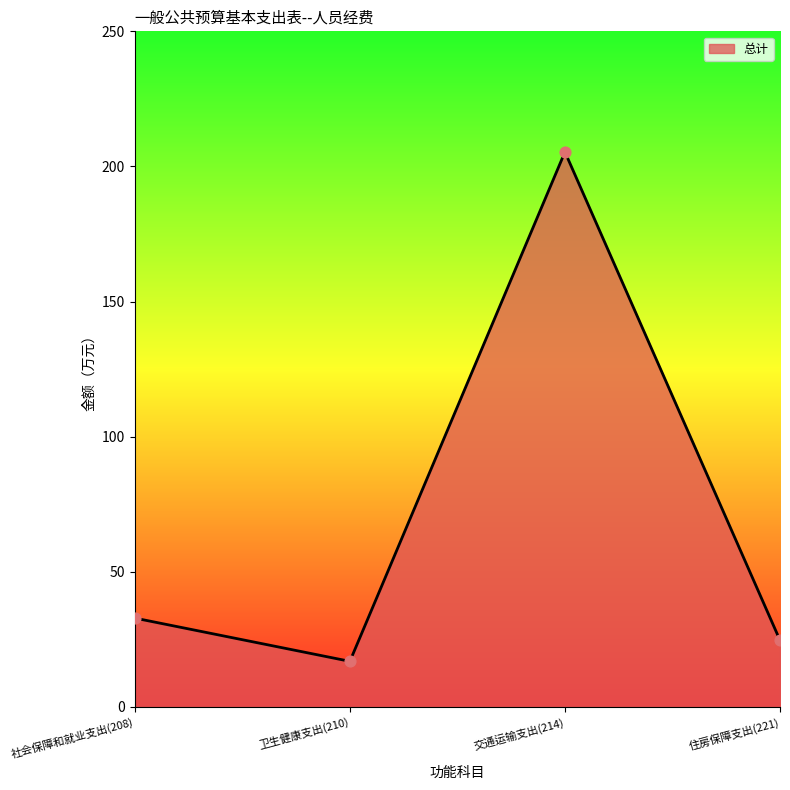

Approximately how many times larger is the value at 社会保障和就业支出(208) compared to 交通运输支出(214)?

0.2